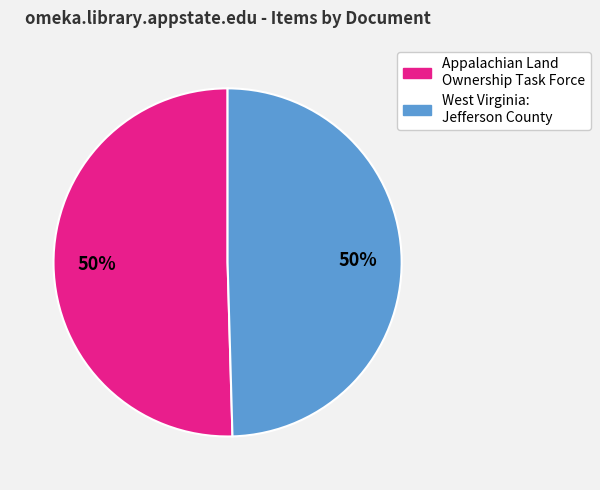

What is the ratio of the value at West Virginia: Jefferson County to the value at Appalachian Land Ownership Task Force?

1.0